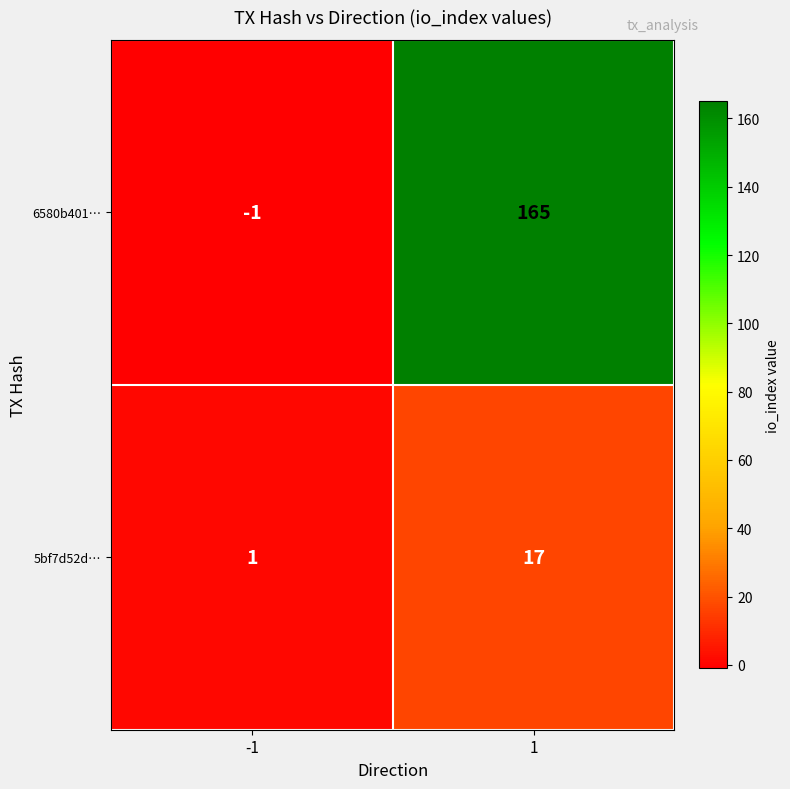

At how many categories does at least one series exceed 140?

1